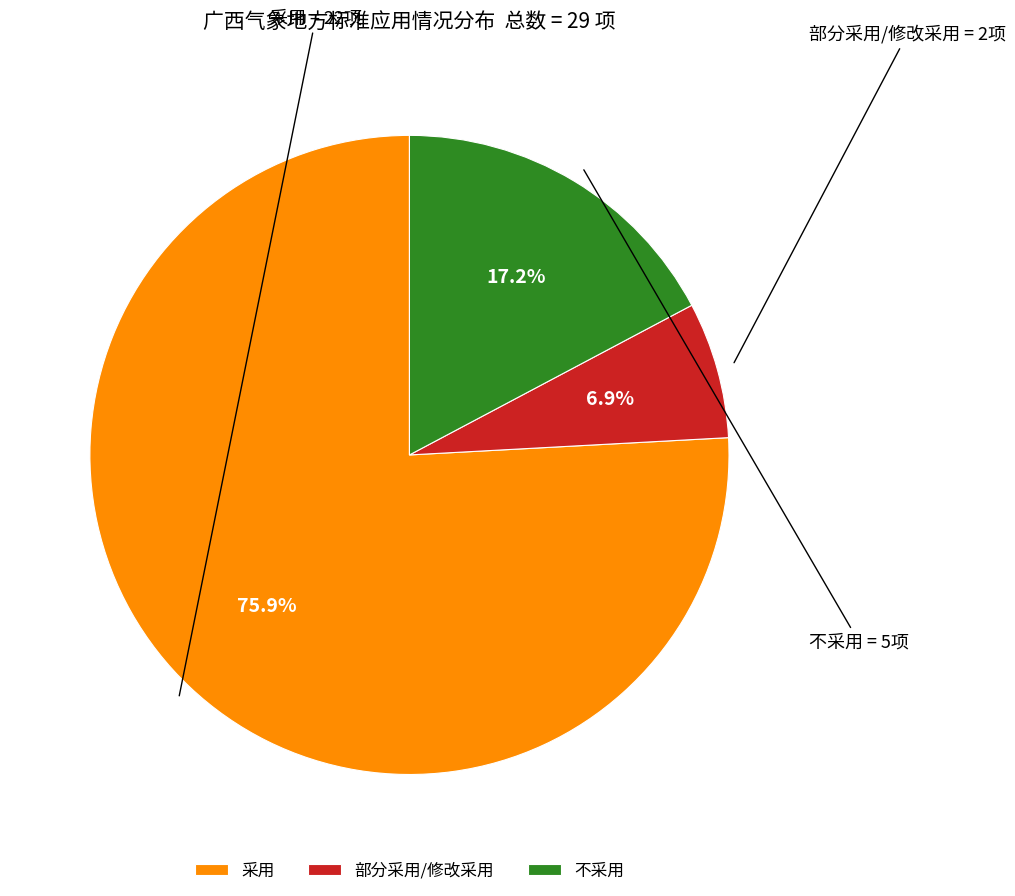

To the nearest percent, what is the combined percentage of 部分采用/修改采用 and 采用?

83%